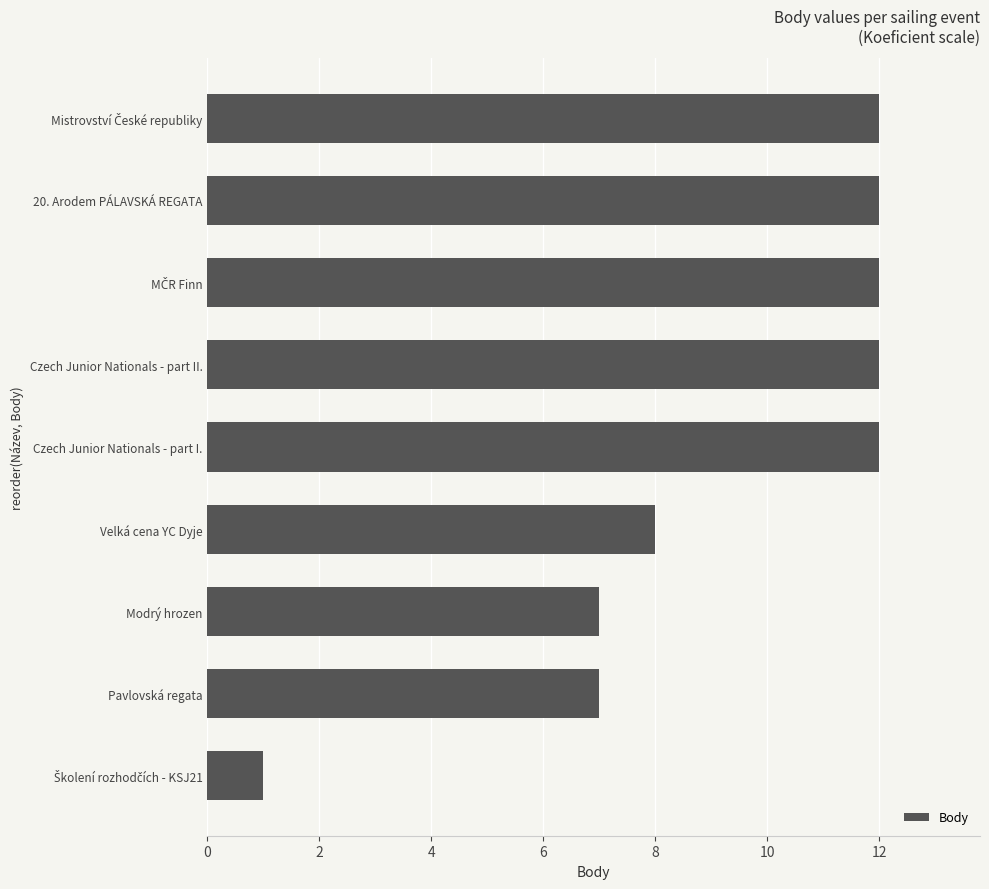

Approximately how many times larger is the value at Velká cena YC Dyje compared to Czech Junior Nationals - part I.?

0.7